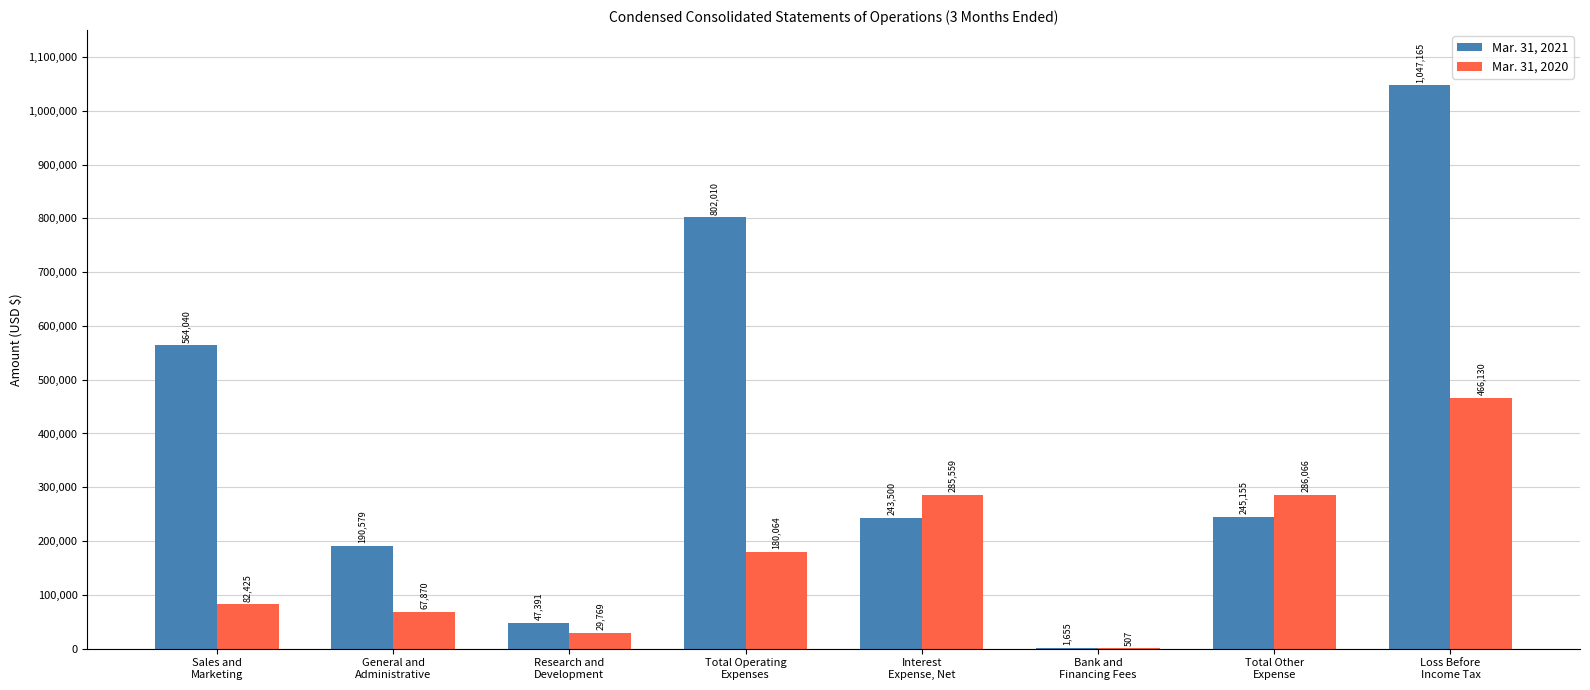

Which series has the largest total across all categories?

Mar. 31, 2021